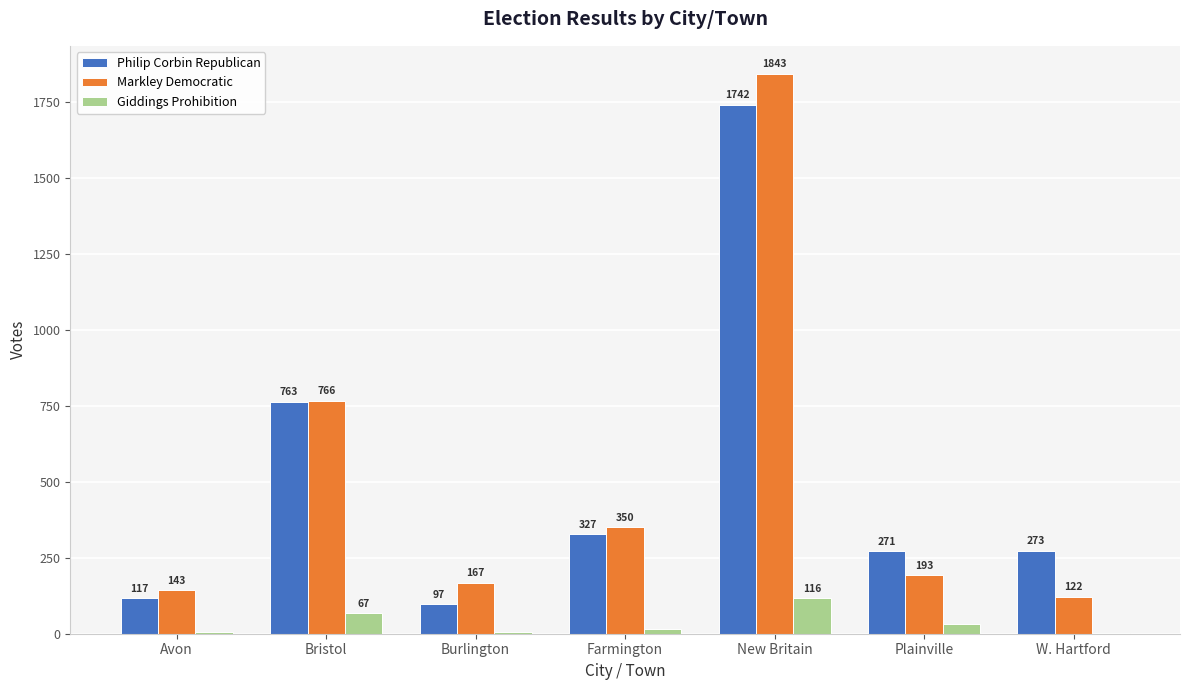

What is the maximum value shown in the chart?

1843